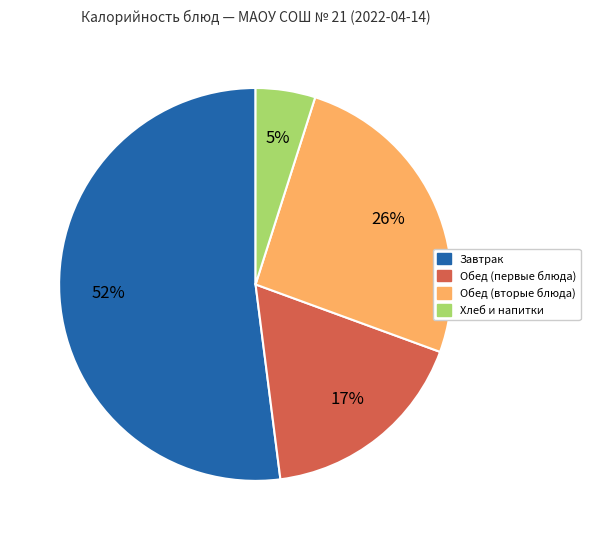

To the nearest percent, what is the average slice percentage?

25%